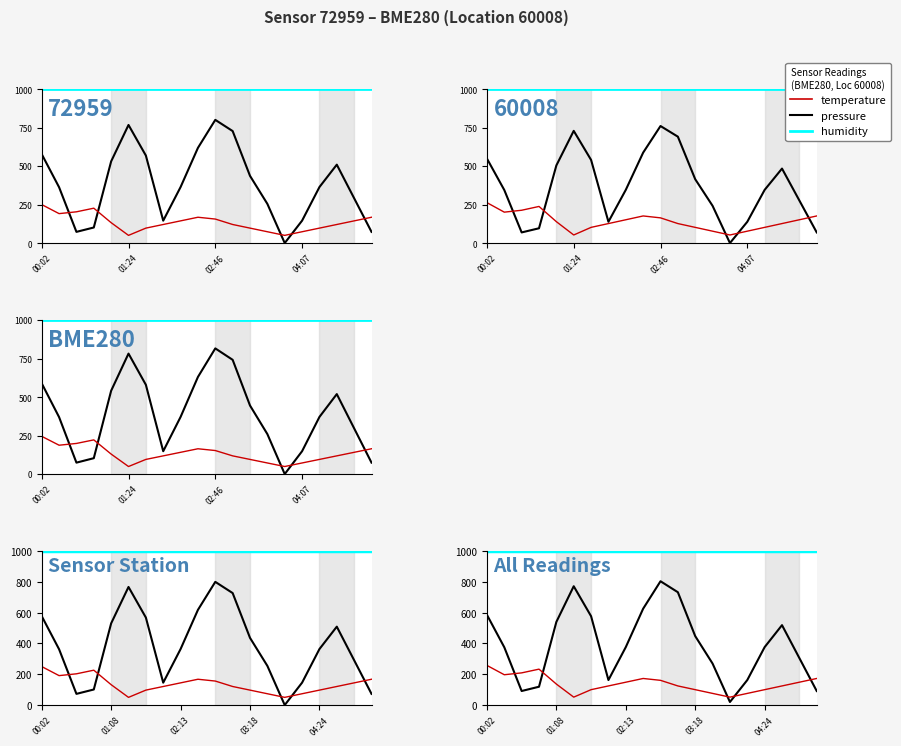

True or false: humidity and pressure cross at least once.

False